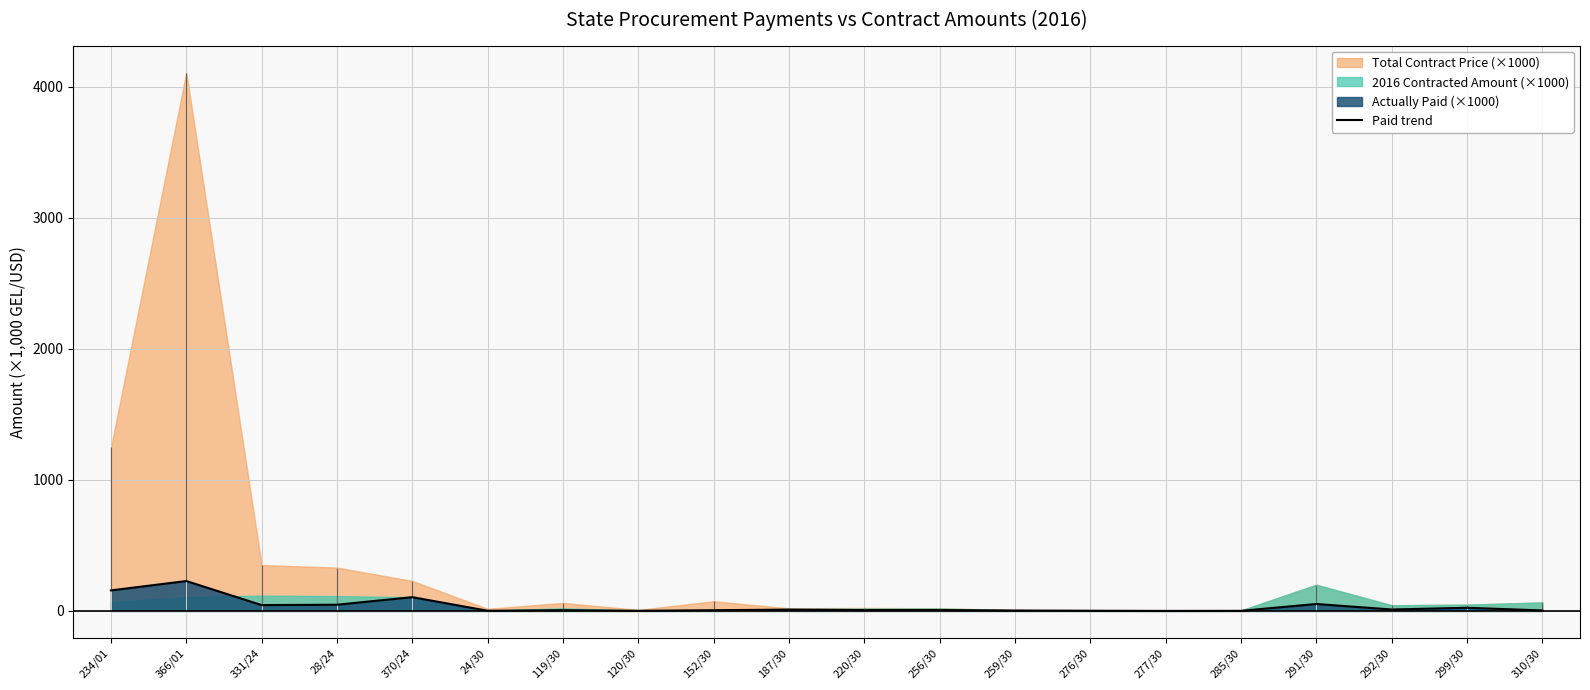

Is it true that the value at 366/01 is 228.1?

True